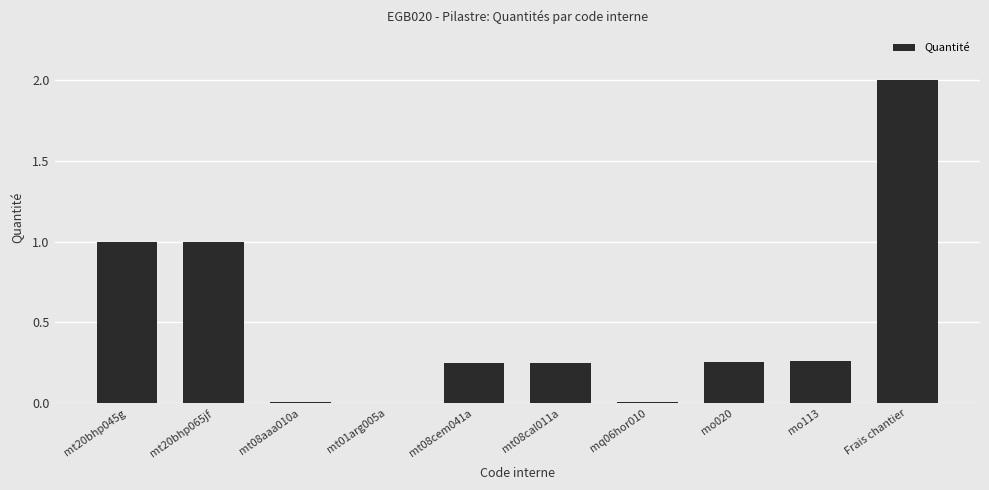

Which has a higher value, mo020 or mq06hor010?

mo020